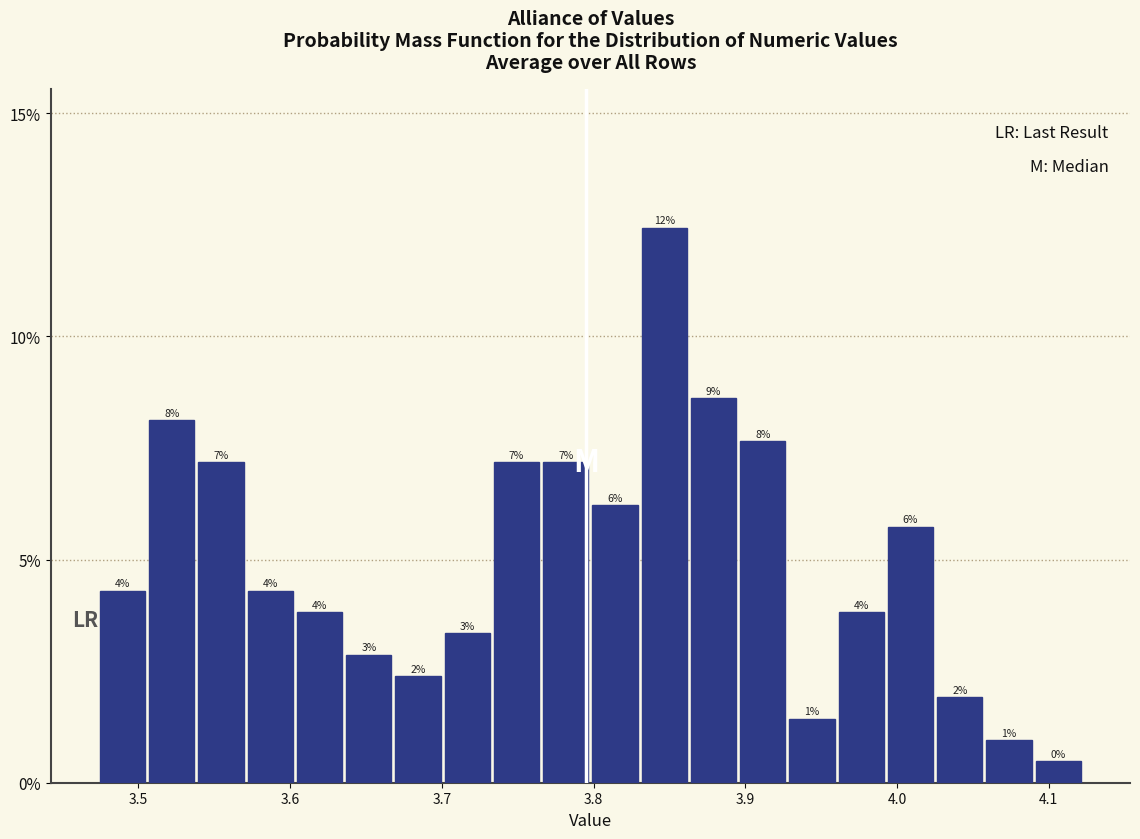

Around what value on the x-axis is the tallest bar? Give the approximate position of its centre, as read against the axis.

3.85